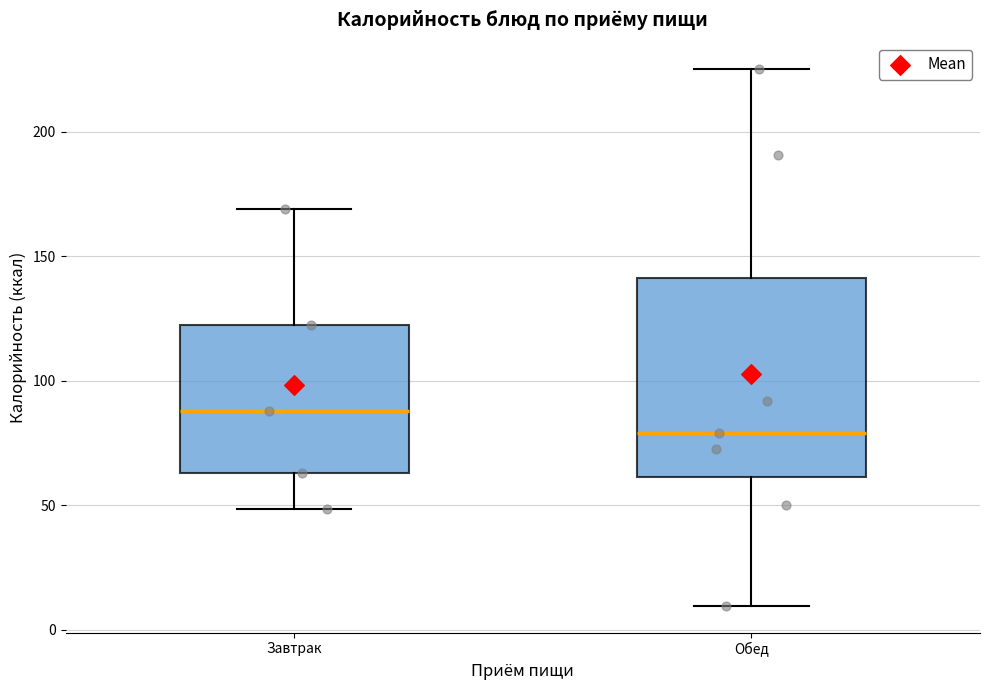

Reading left to right, read every box against the y-axis: the position of its median line, the range the box covers, and the ends of its whiskers. The values are not printed on the chart, so give them approximately, as read against the axis.

Завтрак: median 90, box 65 to 125, whiskers 50 to 170
Обед: median 80, box 60 to 140, whiskers 10 to 225